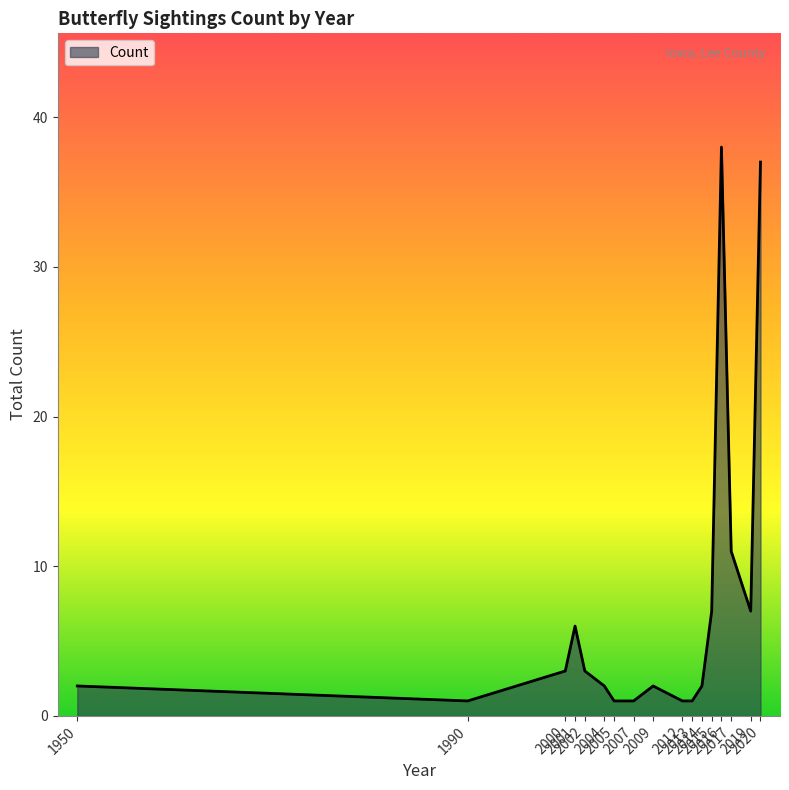

What is the maximum value shown in the chart?

38